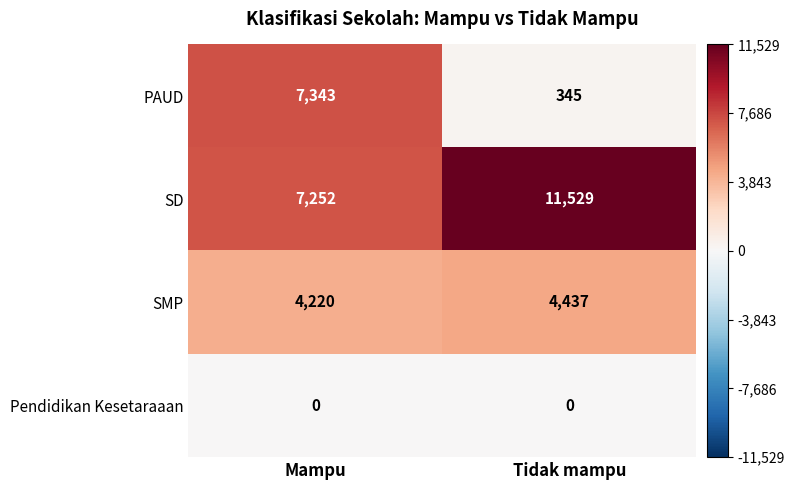

At Mampu, list the series in order from smallest to largest.

Pendidikan Kesetaraaan, SMP, SD, PAUD